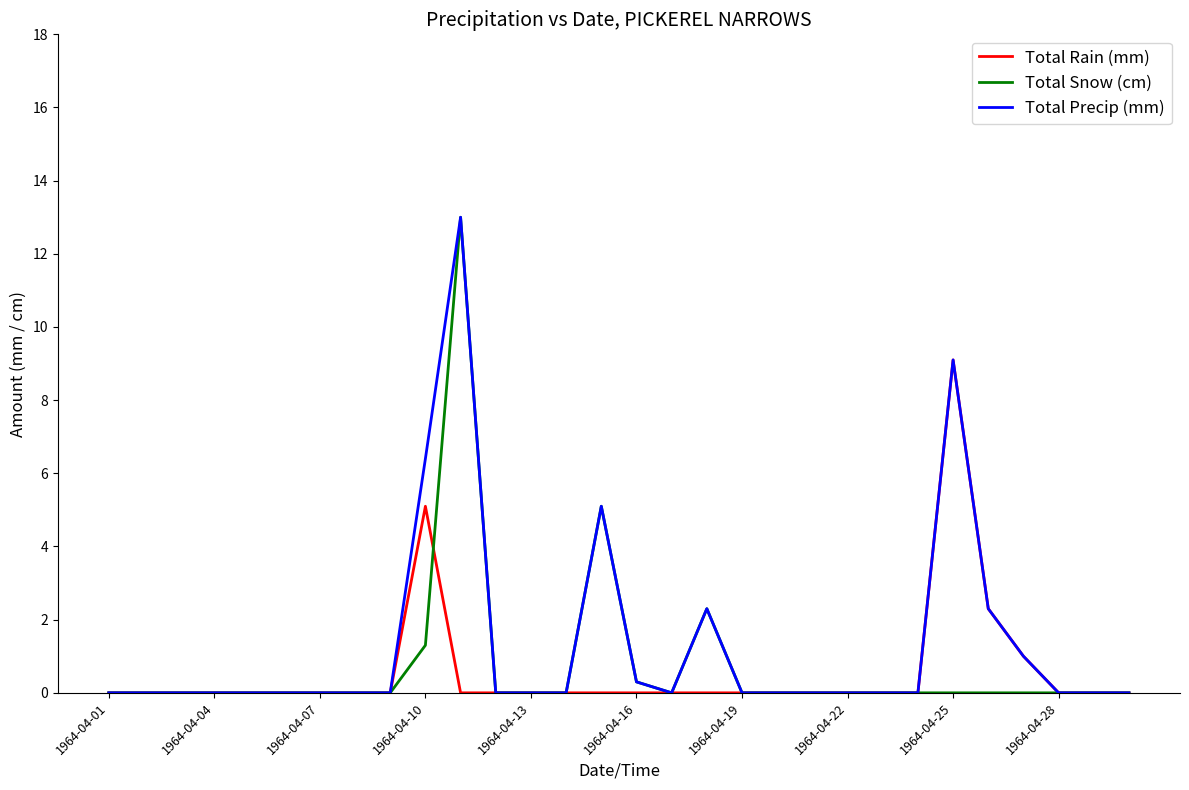

Reading left to right, what are all the values shown in this chart?

Total Rain (mm): 0.0	0.0	0.0	0.0	0.0	0.0	0.0	0.0	0.0	5.1	0.0	0.0	0.0	0.0	0.0	0.0	0.0	0.0	0.0	0.0	0.0	0.0	0.0	0.0	9.1	2.3	1.0	0.0	0.0	0.0
Total Snow (cm): 0.0	0.0	0.0	0.0	0.0	0.0	0.0	0.0	0.0	1.3	13.0	0.0	0.0	0.0	5.1	0.3	0.0	2.3	0.0	0.0	0.0	0.0	0.0	0.0	0.0	0.0	0.0	0.0	0.0	0.0
Total Precip (mm): 0.0	0.0	0.0	0.0	0.0	0.0	0.0	0.0	0.0	6.4	13.0	0.0	0.0	0.0	5.1	0.3	0.0	2.3	0.0	0.0	0.0	0.0	0.0	0.0	9.1	2.3	1.0	0.0	0.0	0.0